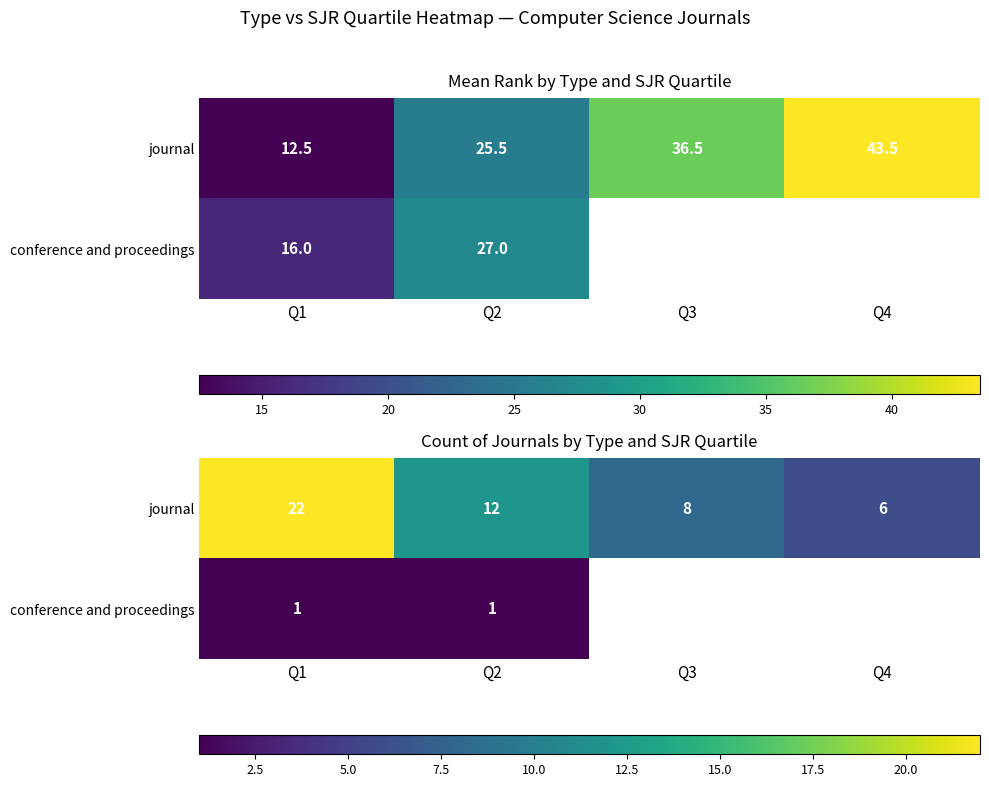

At which label does journal reach its minimum?

Q4